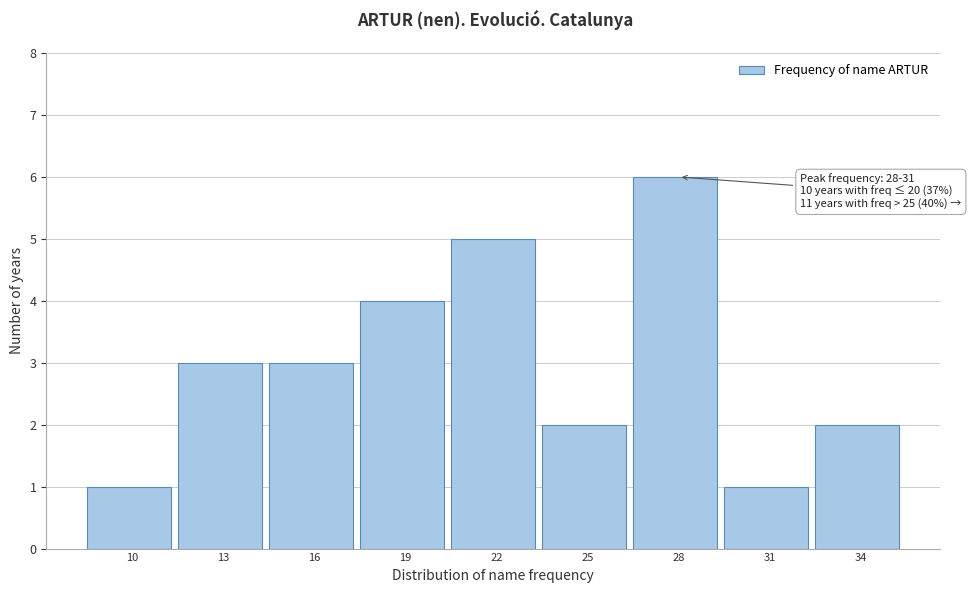

Reading left to right, what are all the values shown in this chart?

1	3	3	4	5	2	6	1	2